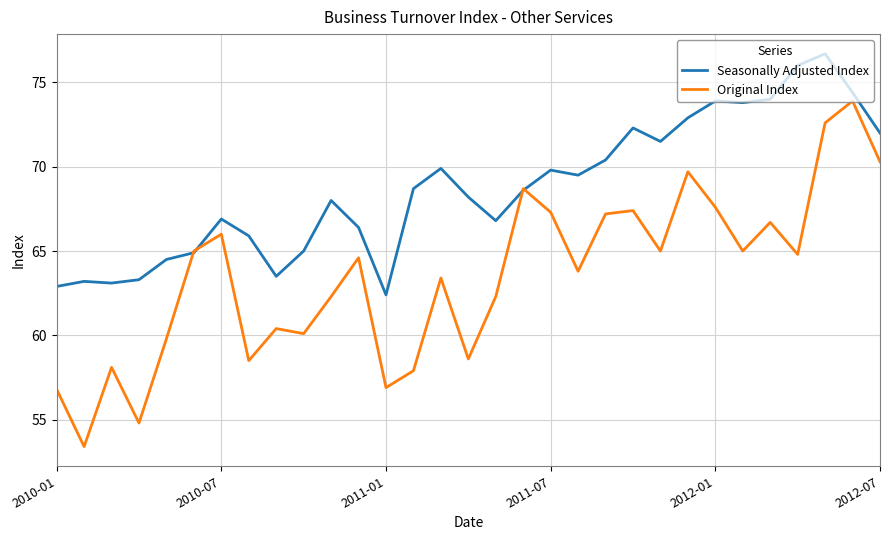

Rank the series by their maximum value, from lowest to highest.

Original Index, Seasonally Adjusted Index